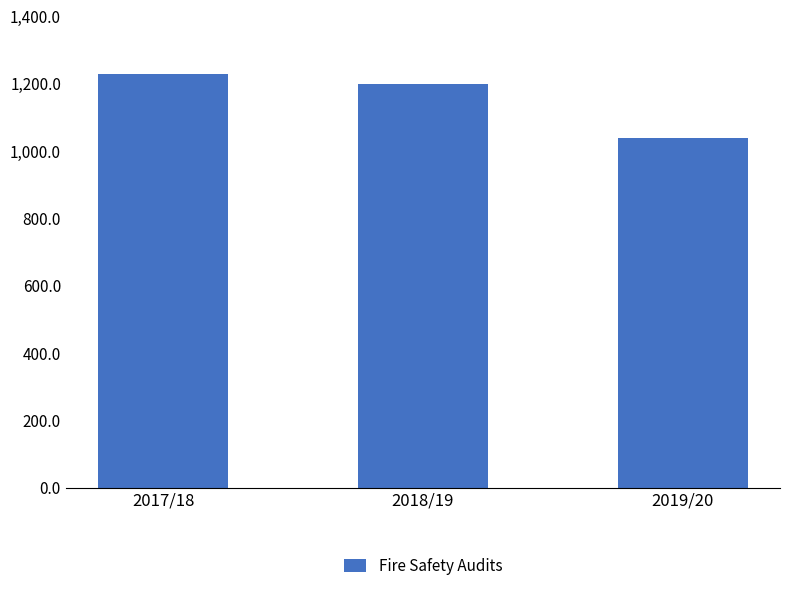

The value at 2019/20 is 387. True or false?

False